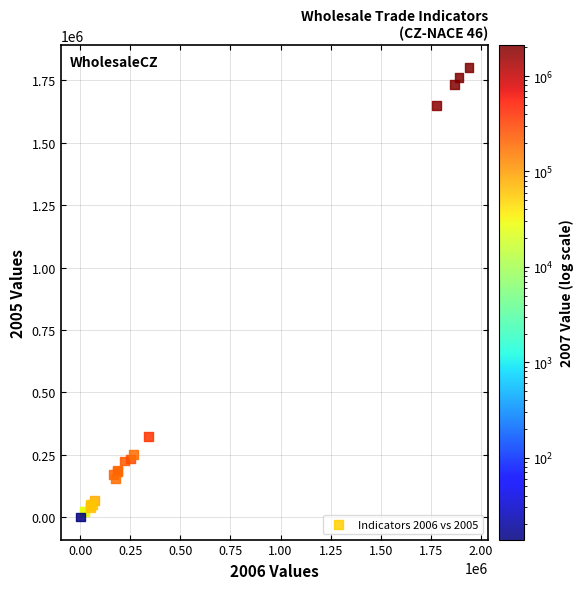

What Y value in the scatter plot is closest to 900776?

322091.1